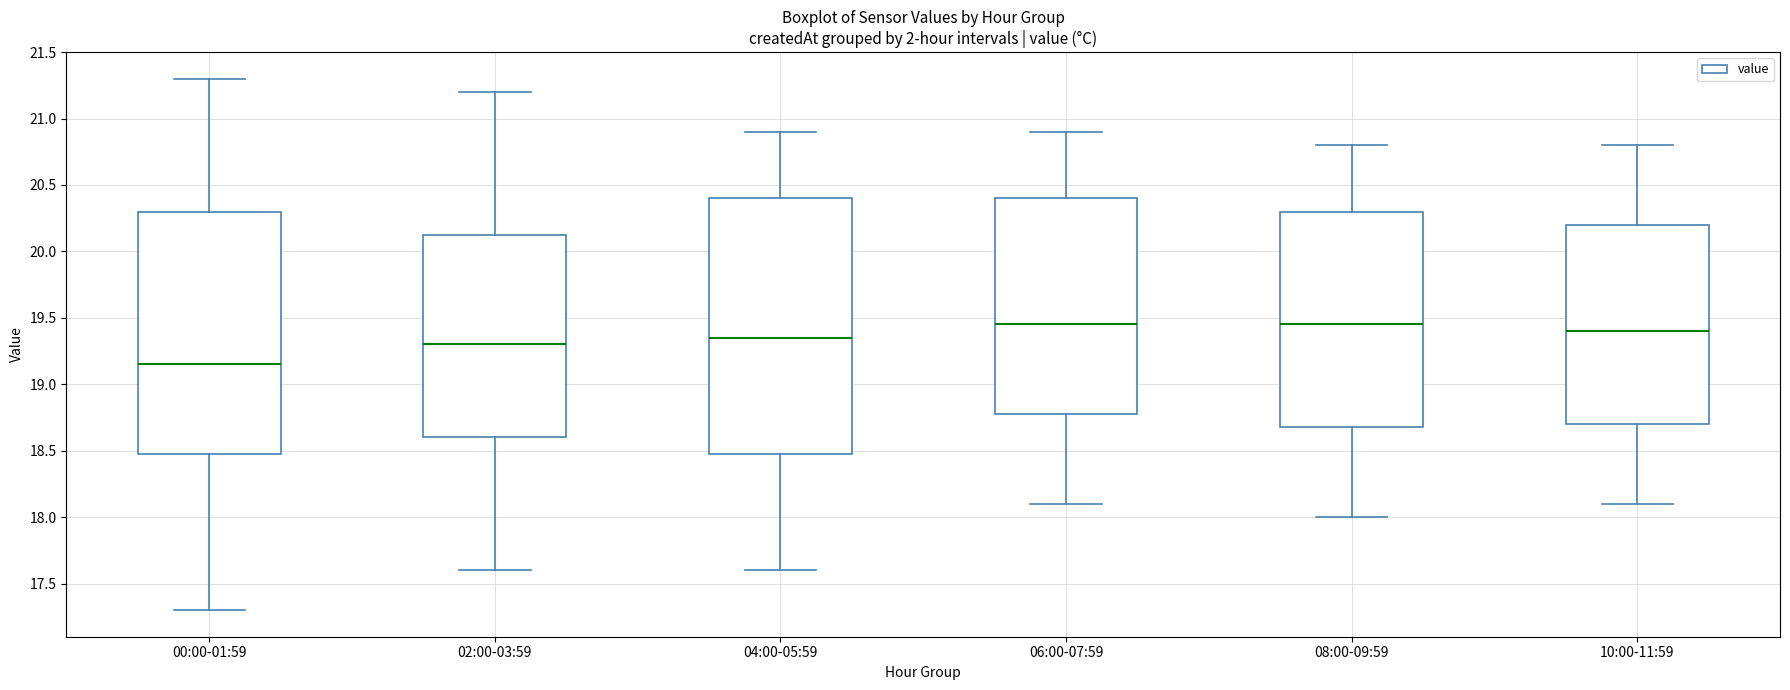

Where is the lower edge of the box for 04:00-05:59 on the y-axis? The values are not printed on the chart, so give them approximately, as read against the axis.

18.50